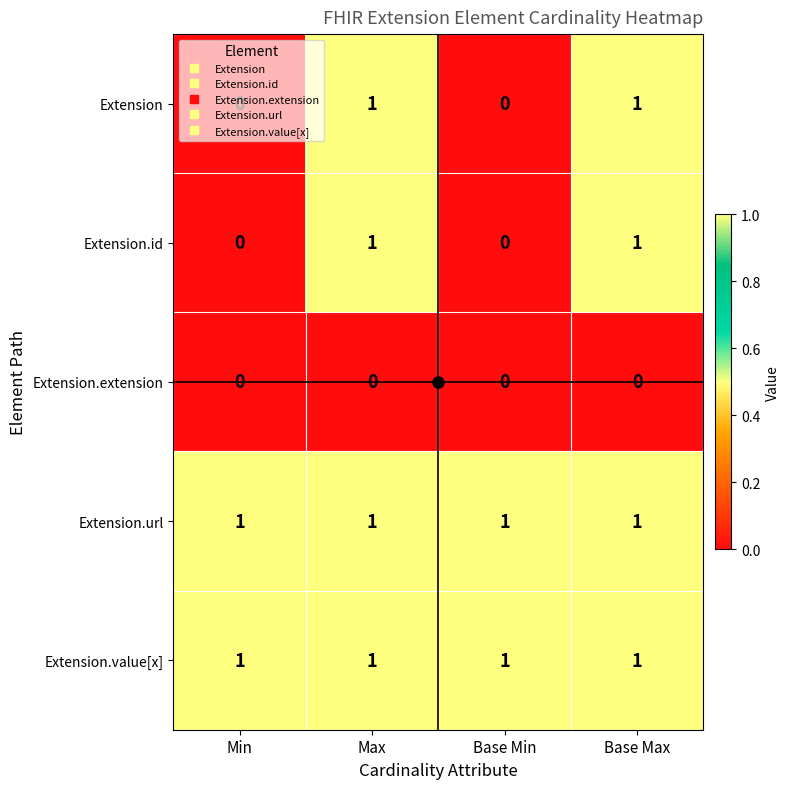

What is the sum of all Extension.url values?

4